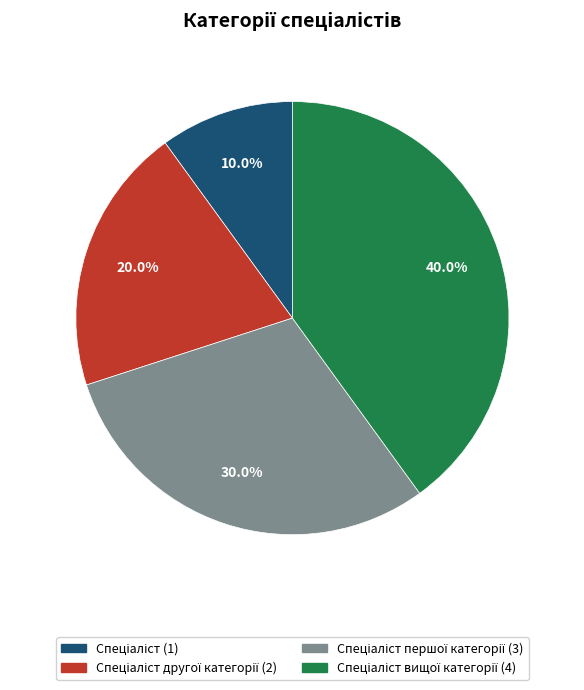

How many slices are in this pie chart?

4